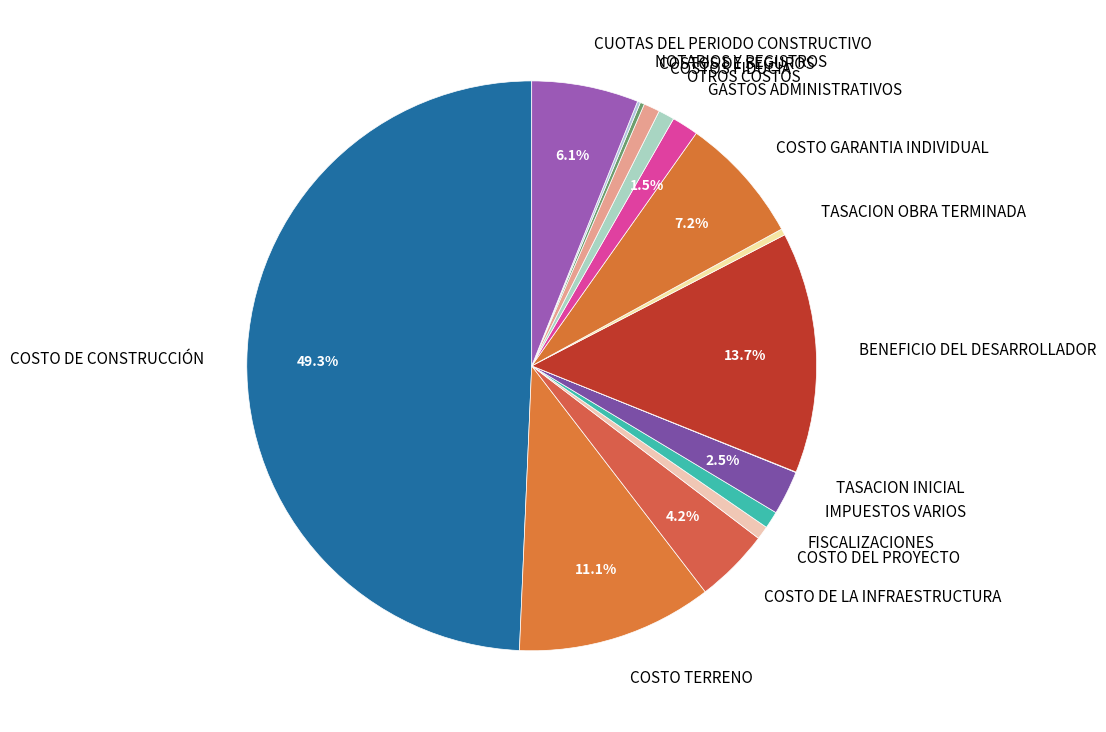

Which category has the biggest portion of the pie?

COSTO DE CONSTRUCCIÓN